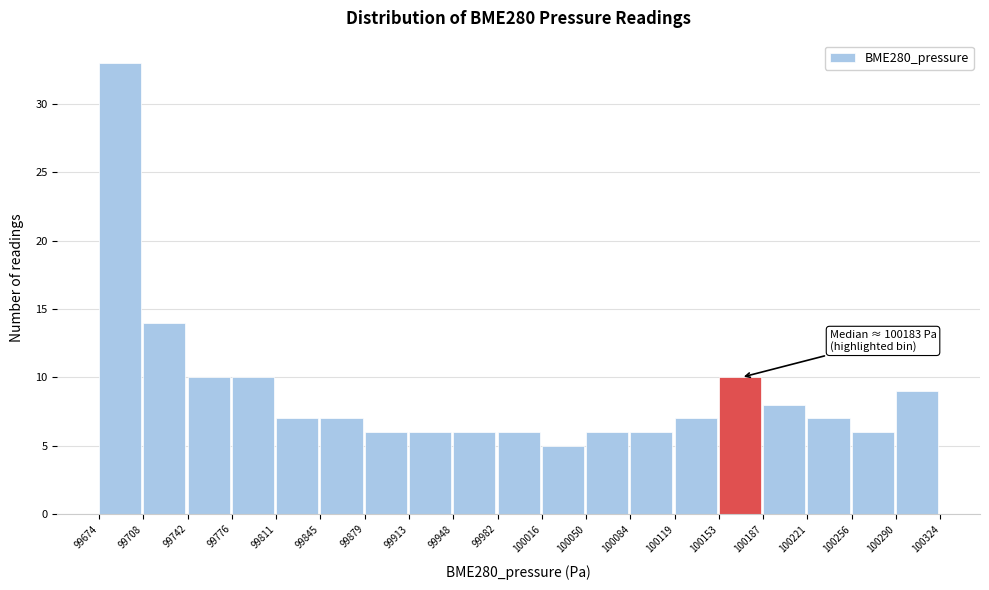

Over which range of the x-axis is the bar tallest?

99674 to 99708